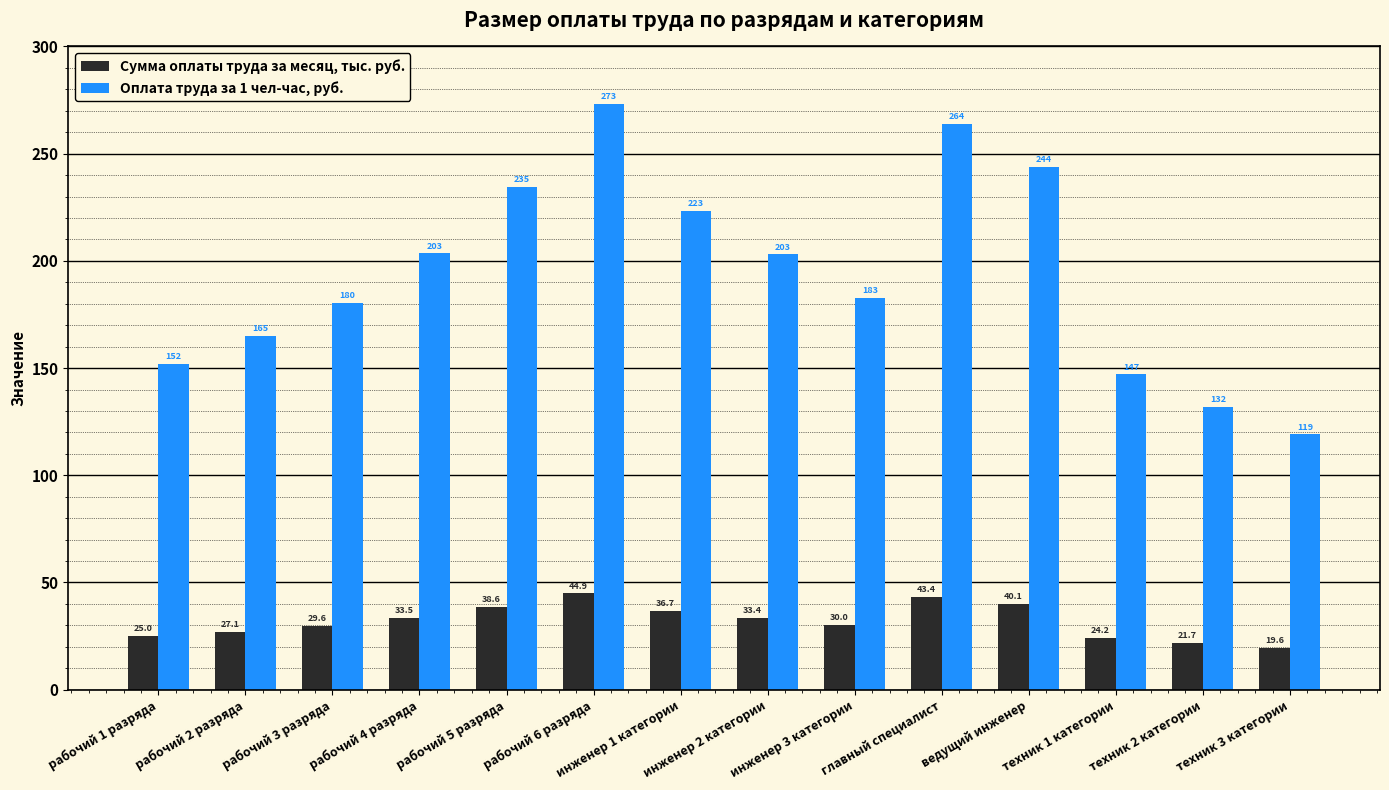

The value of Оплата труда за 1 чел-час, руб. at рабочий 1 разряда is 152.1. True or false?

True